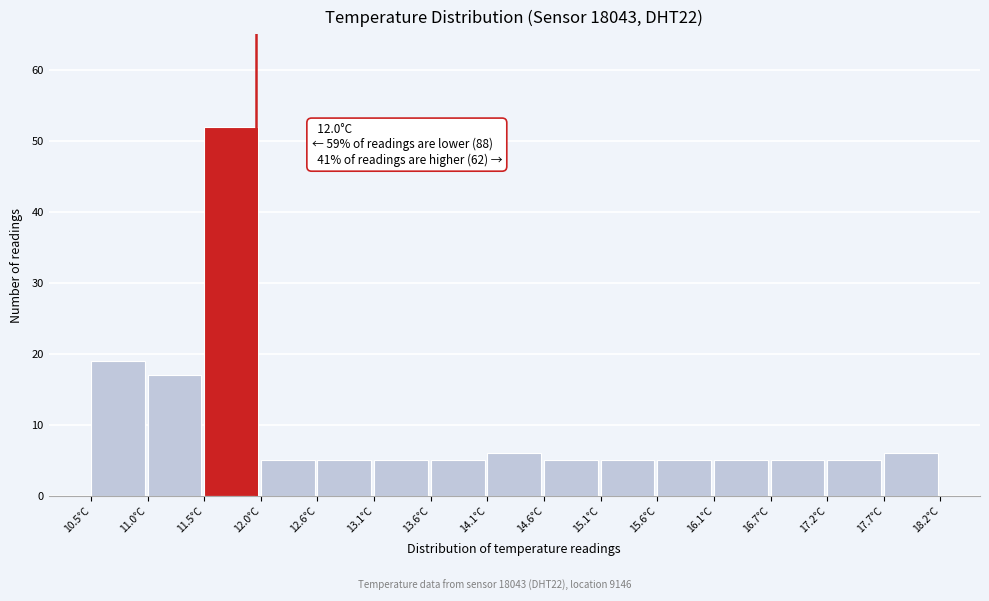

Which range on the x-axis has the tallest bar?

11.5 to 12.0